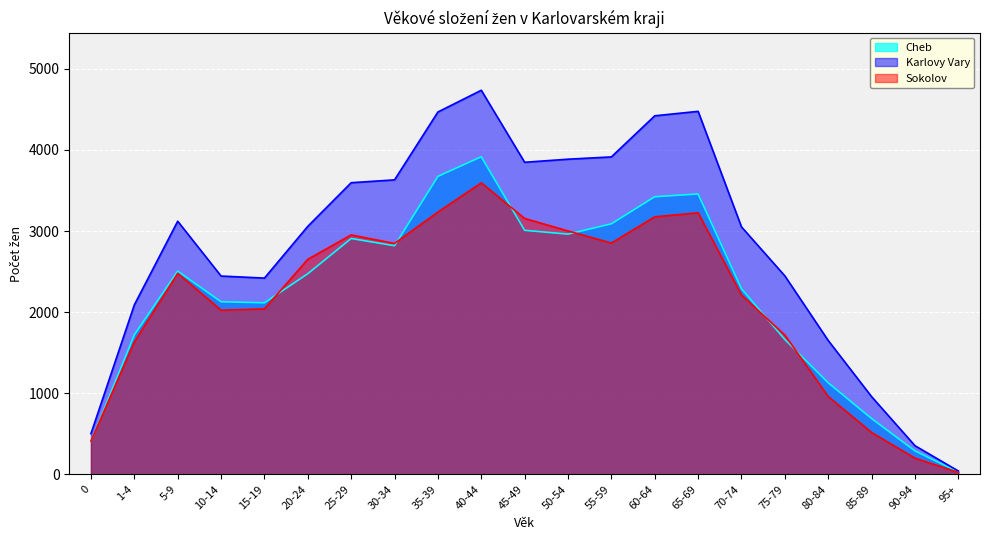

Which series has the largest total across all categories?

Karlovy Vary